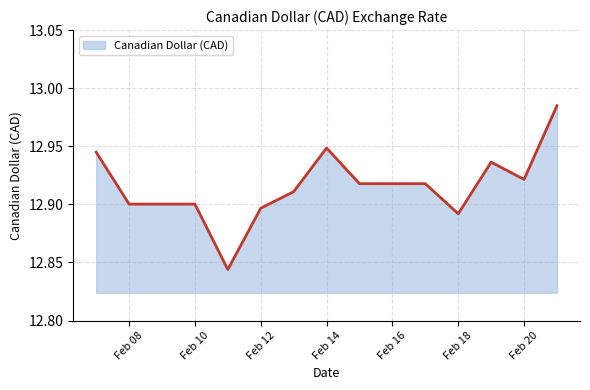

Which label corresponds to the smallest value in the chart?

2019-02-11